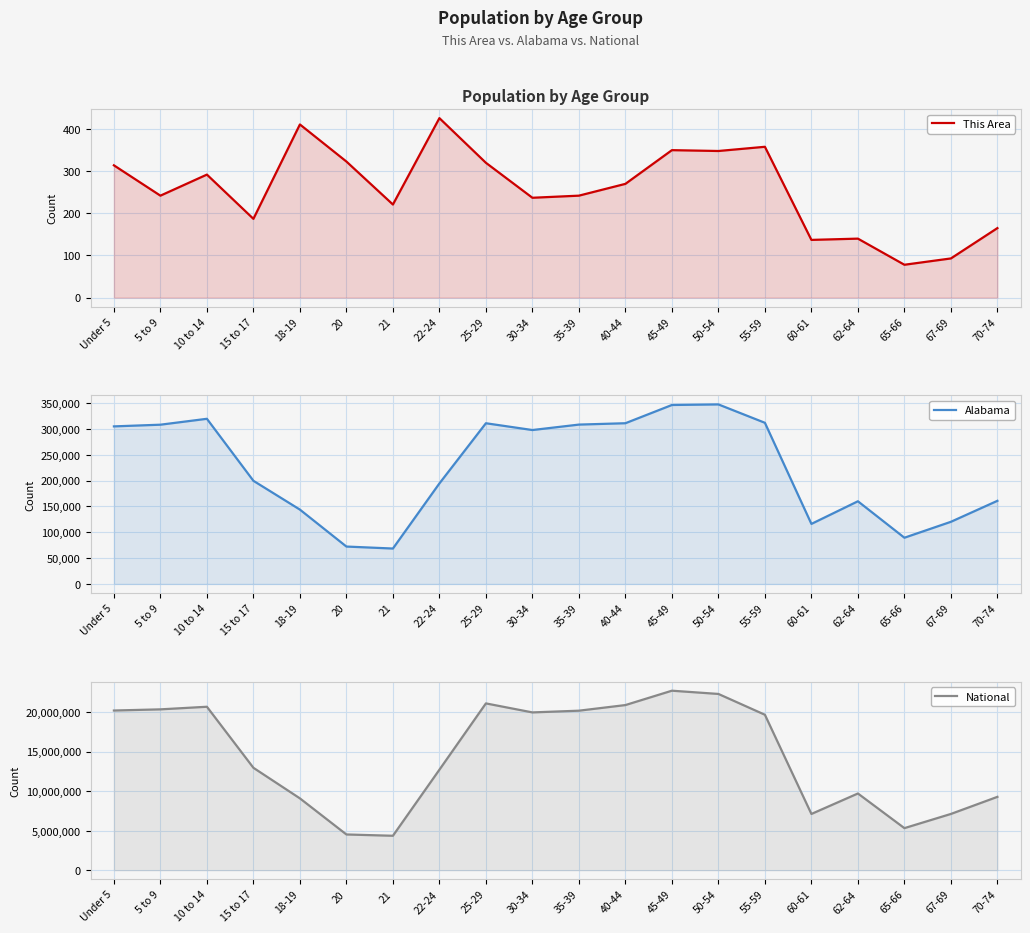

Reading left to right, transcribe all the data shown in this chart.

This Area: 314	242	292	187	411	323	221	426	320	237	242	270	350	348	358	137	140	78	93	165
Alabama: 304957	308229	319655	199618	143853	72318	68473	194531	311034	297888	308430	311071	346369	347485	311906	116144	159983	89406	120231	160864
National: 20201362	20348657	20677194	12954254	9086089	4519129	4354294	12712576	21101849	19962099	20179642	20890964	22708591	22298125	19664805	7113727	9704197	5319902	7115361	9278166